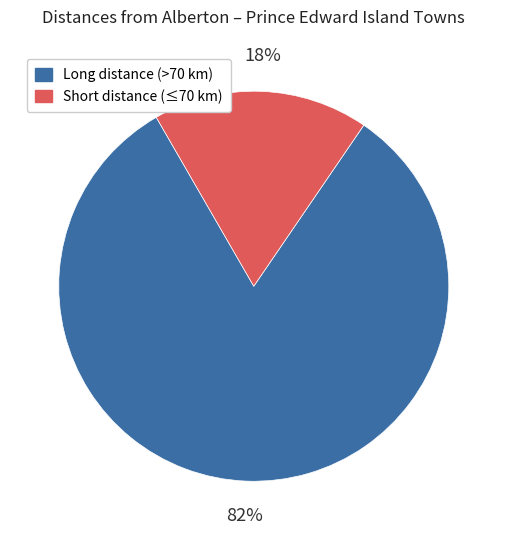

Is there any slice that represents more than half of the pie?

Yes